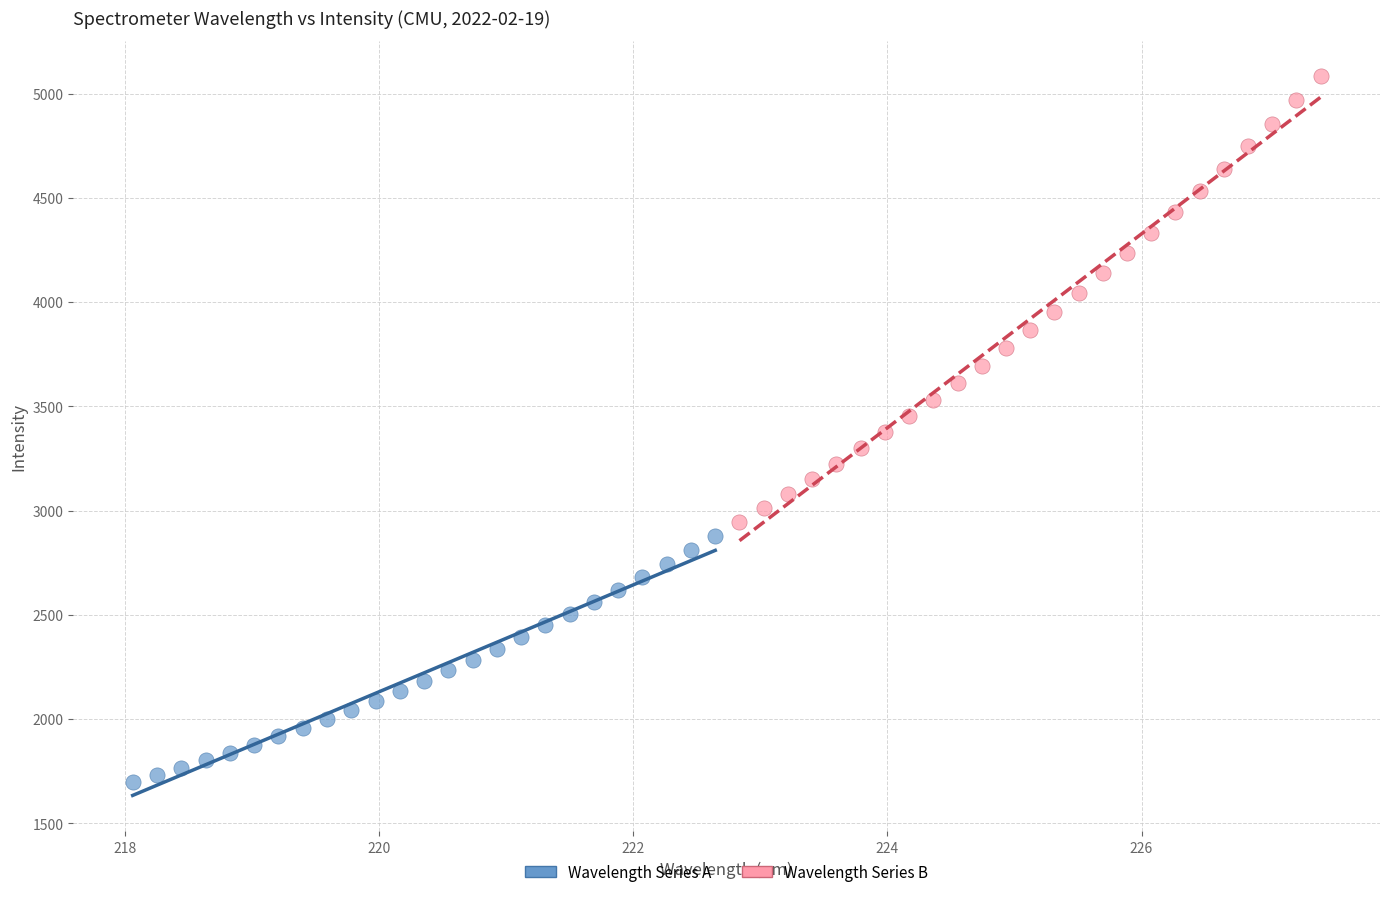

What are all the series names shown in the legend?

Wavelength Series A, Wavelength Series B